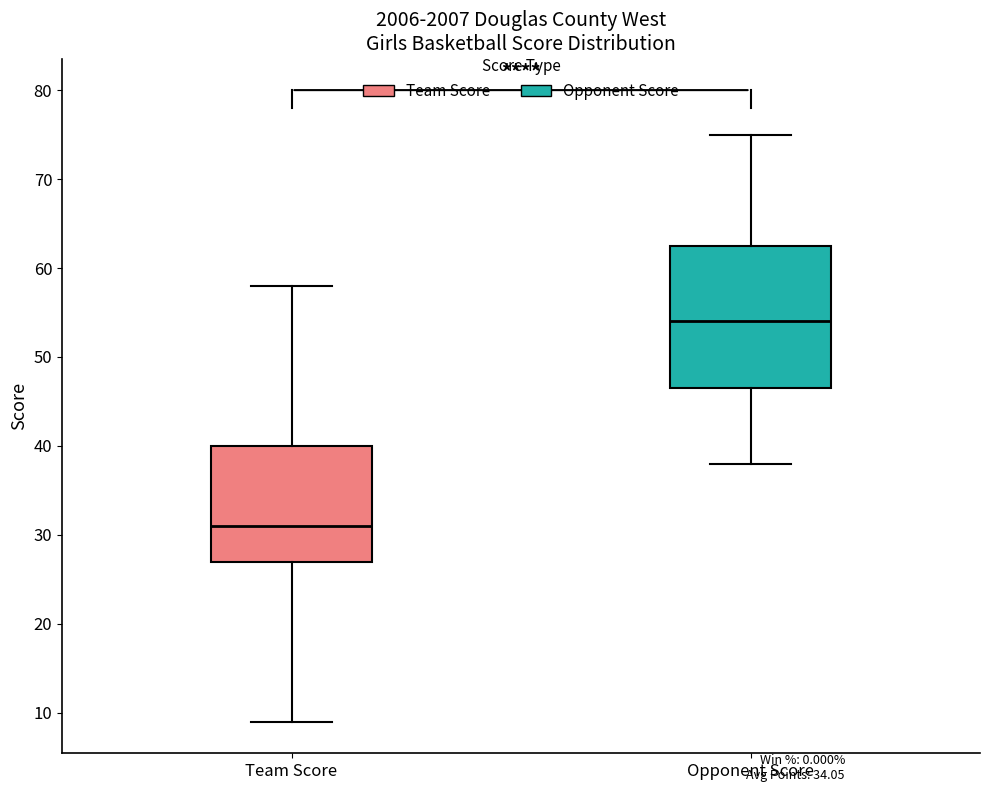

Which box is the tallest, from its lower edge to its upper edge?

Opponent Score